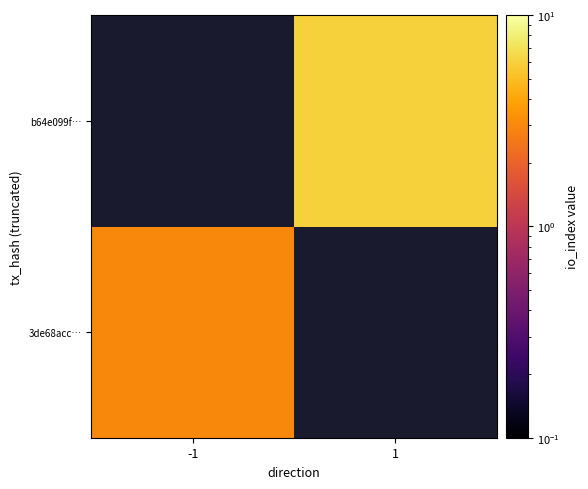

List the labels in order of b64e099f… value, smallest first.

-1, 1